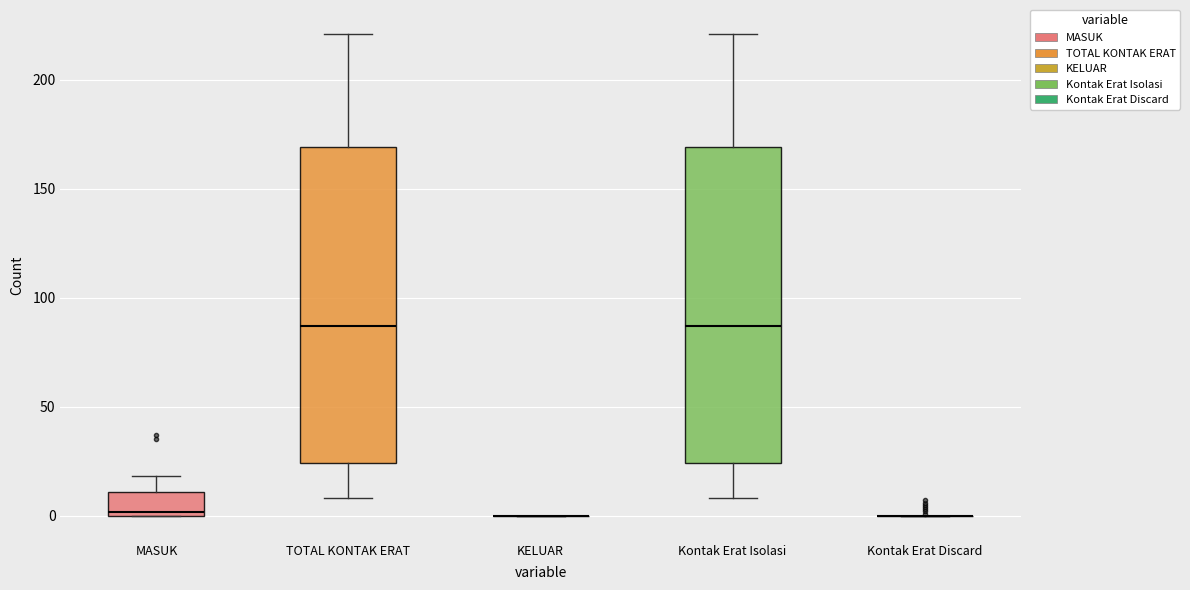

Reading left to right, read every box against the y-axis: the position of its median line, the range the box covers, and the ends of its whiskers. The values are not printed on the chart, so give them approximately, as read against the axis.

MASUK: median 0, box 0 to 10, whiskers 0 to 20
TOTAL KONTAK ERAT: median 85, box 25 to 170, whiskers 10 to 220
KELUAR: box collapsed to a line at 0, whiskers 0 to 0
Kontak Erat Isolasi: median 85, box 25 to 170, whiskers 10 to 220
Kontak Erat Discard: box collapsed to a line at 0, whiskers 0 to 0